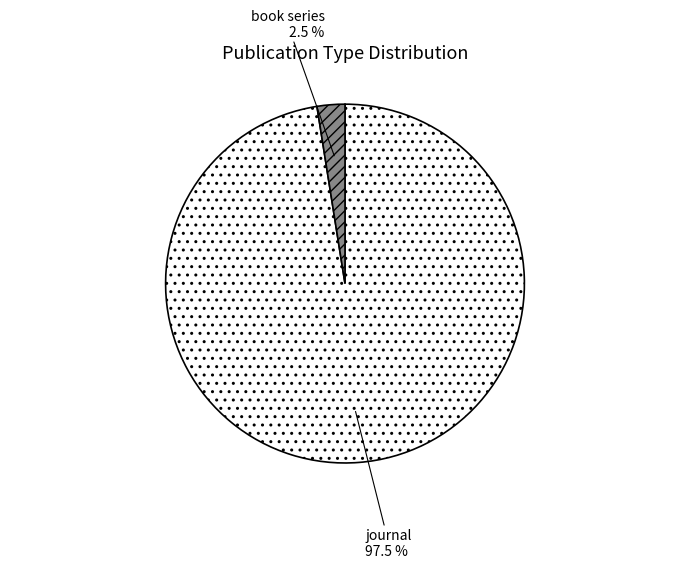

How much of the chart is everything except book series?

97.5%